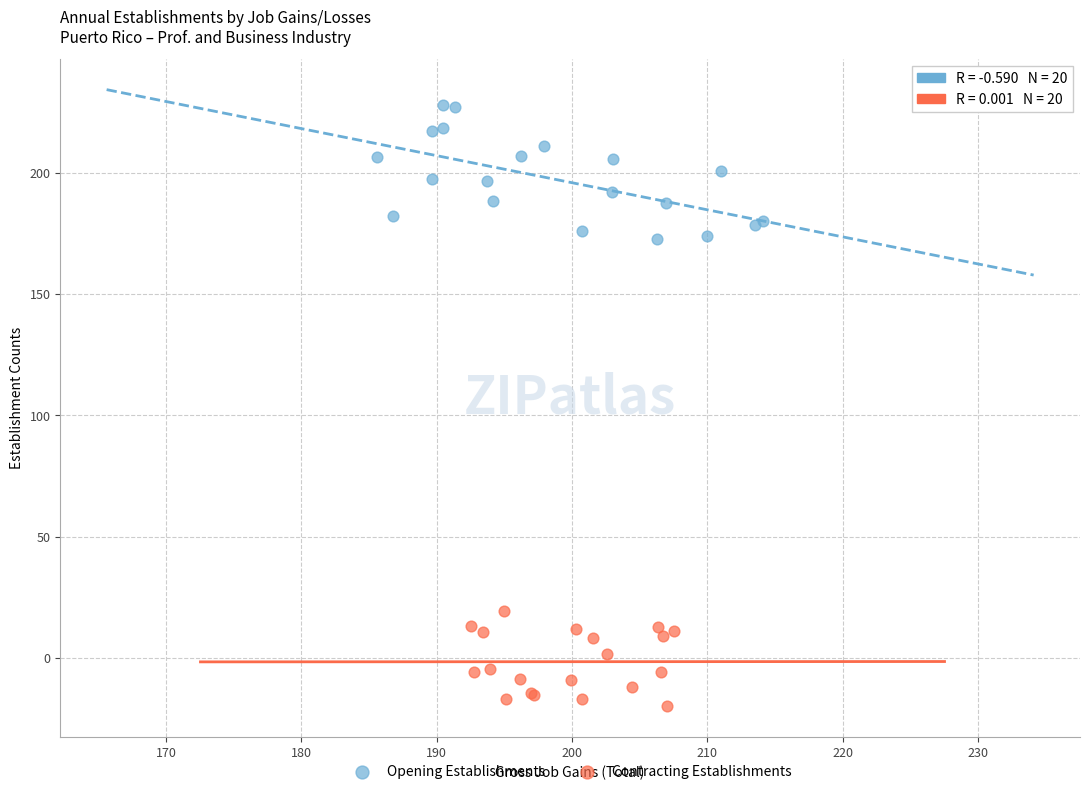

Which series contains the lowest Y value?

Contracting Establishments